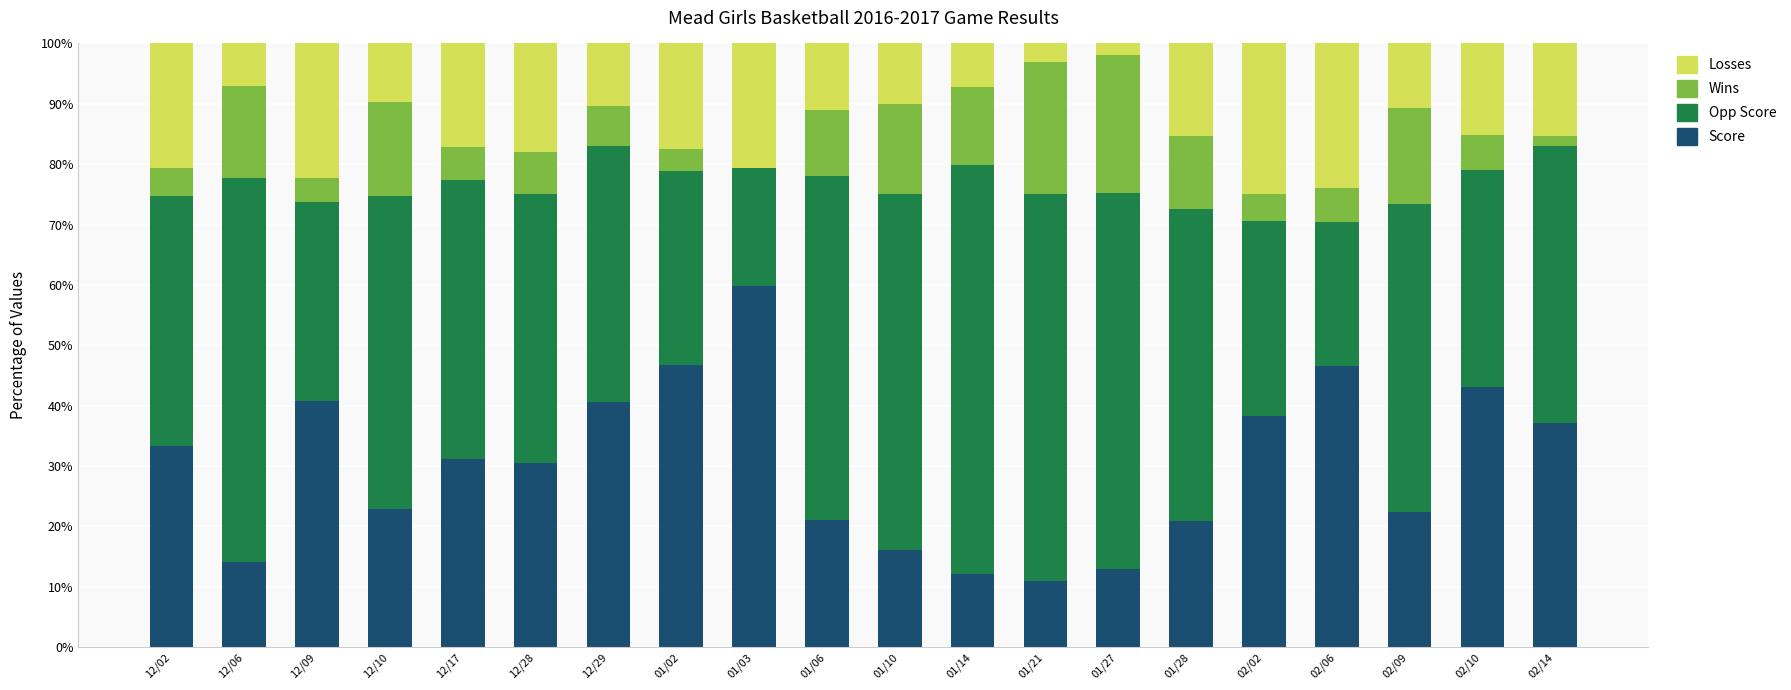

Does the chart contain stacked bars?

Yes